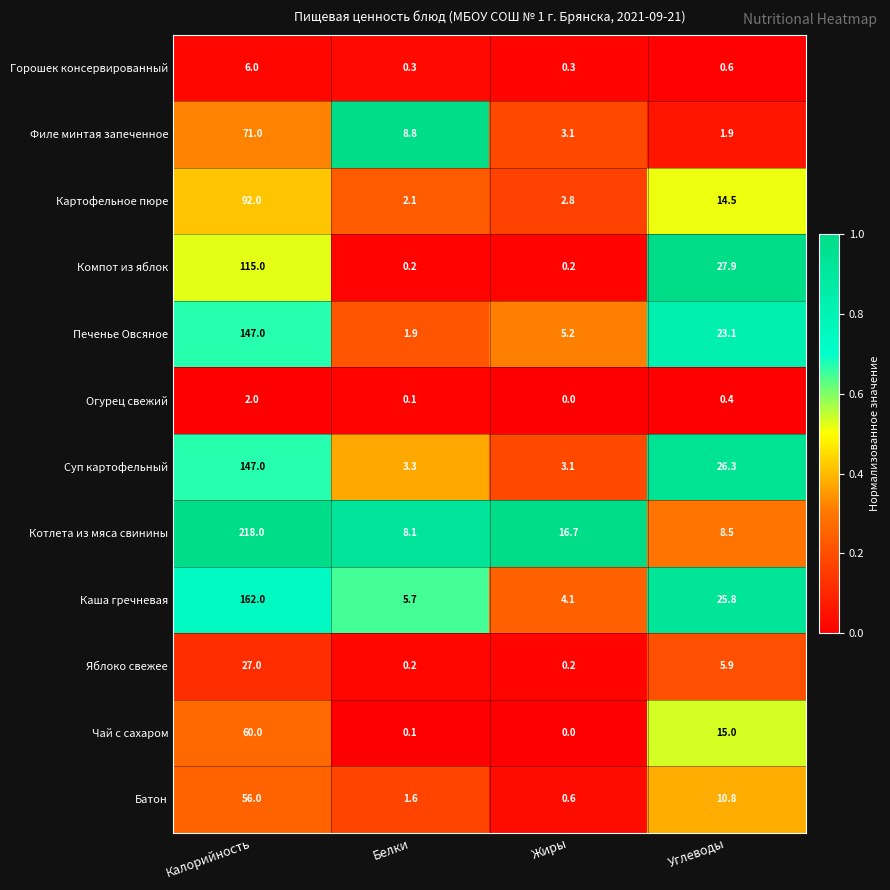

What is the difference between the highest and lowest values at Белки?

8.7